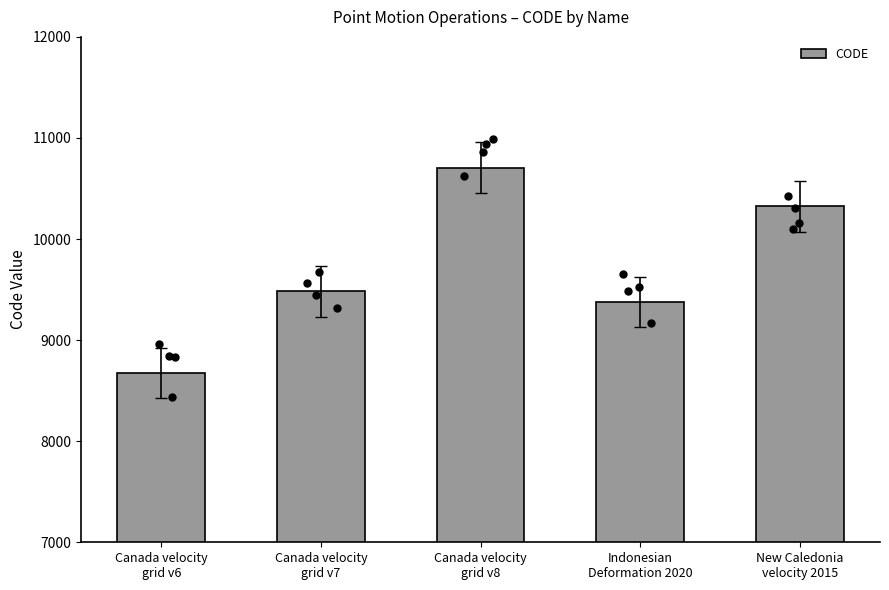

What is the ratio of the value at Canada velocity
grid v7 to the value at Indonesian
Deformation 2020?

1.0